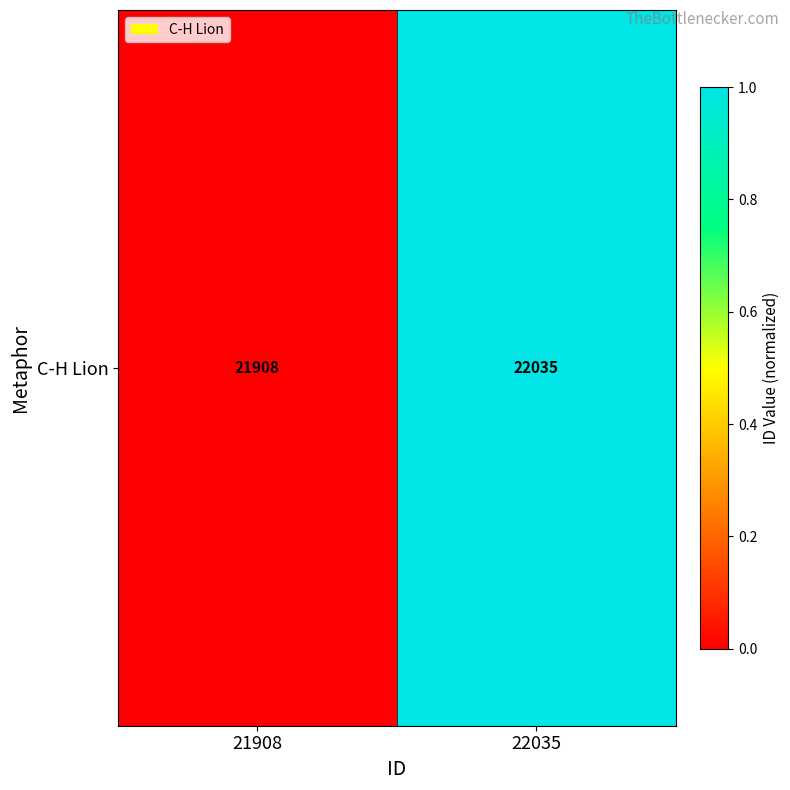

True or false: the data shows 0.0 at 21908.

True